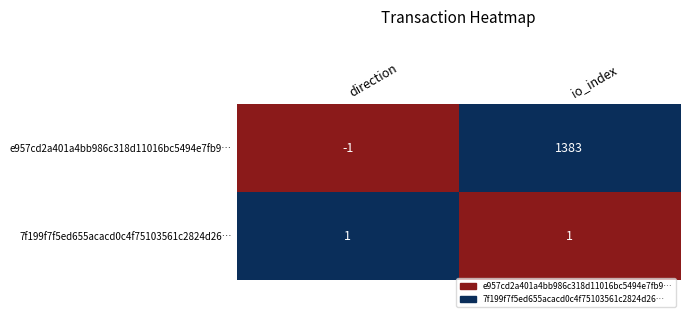

The 7f199f7f5ed655acacd0c4f75103561c2824d26… series shows 1 at io_index. True or false?

True